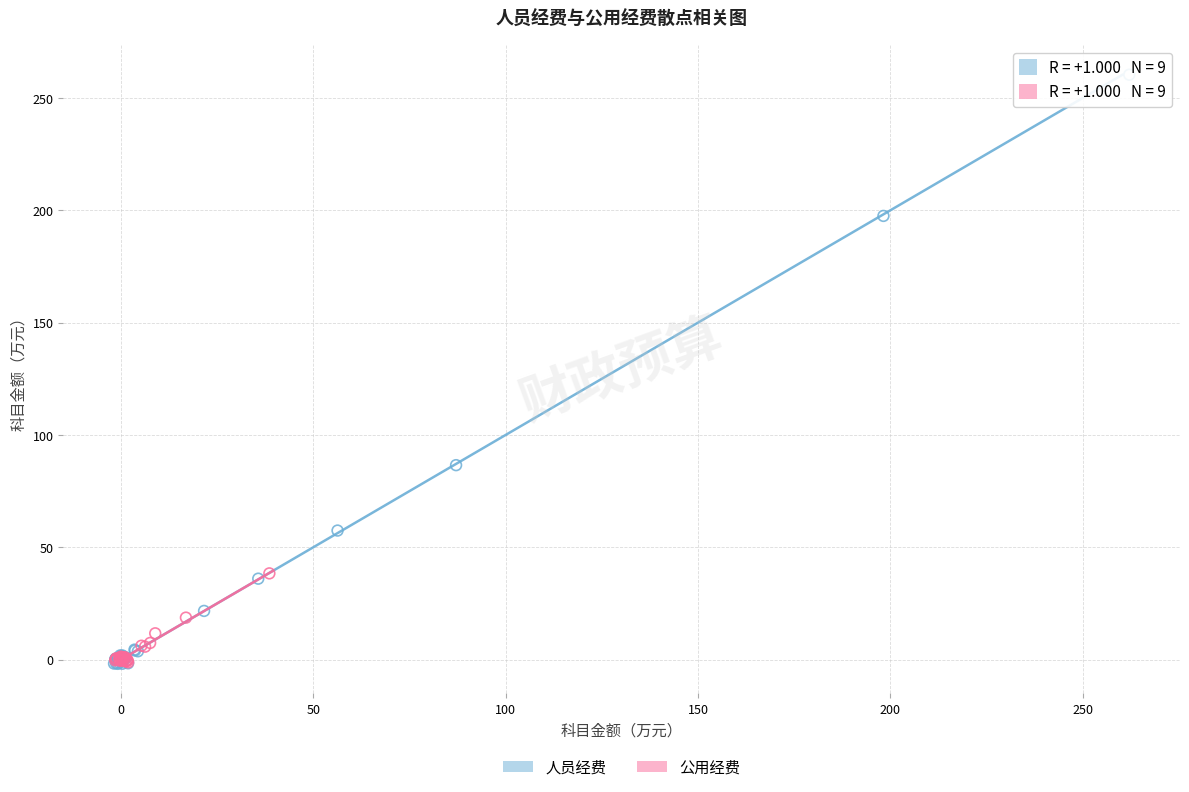

Which series has the largest Y range (max minus min)?

人员经费